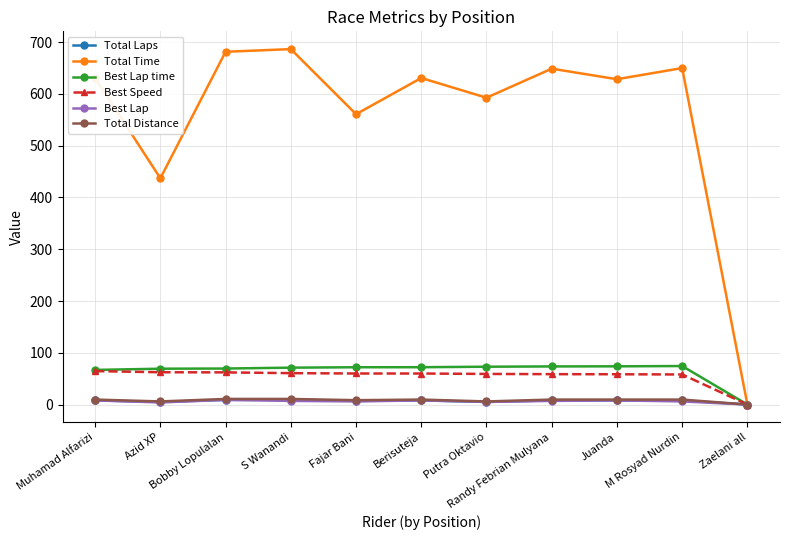

What is the maximum value shown in the chart?

686.7